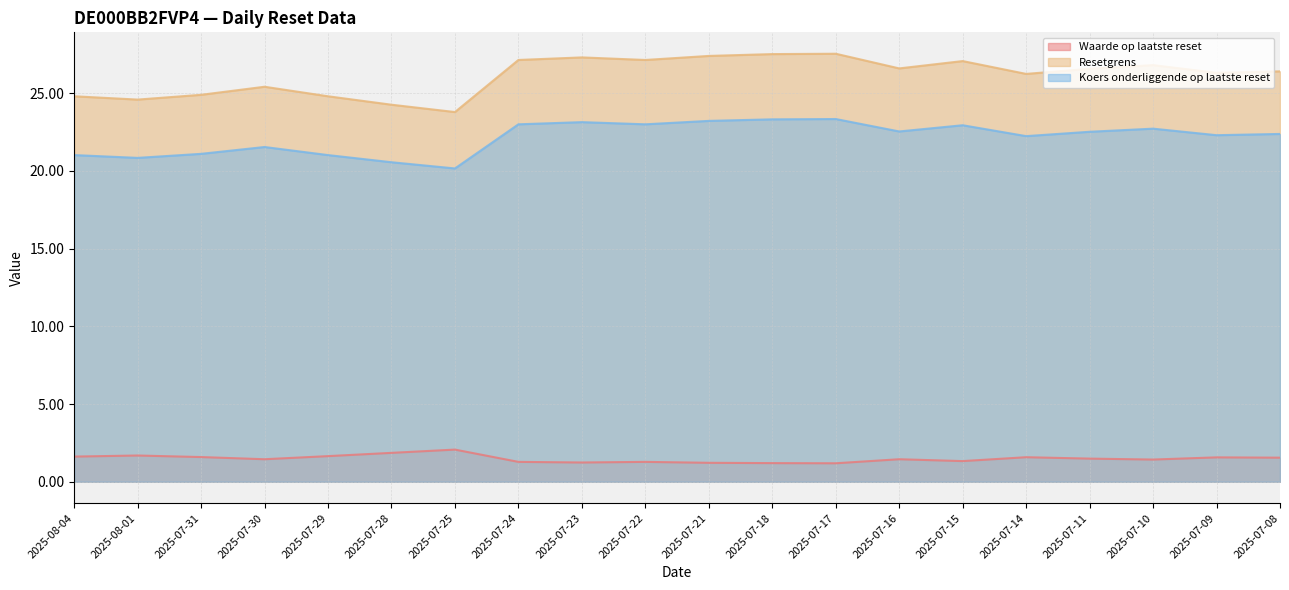

What is the sum of the Resetgrens values at 2025-07-31 and 2025-07-10?

51.7